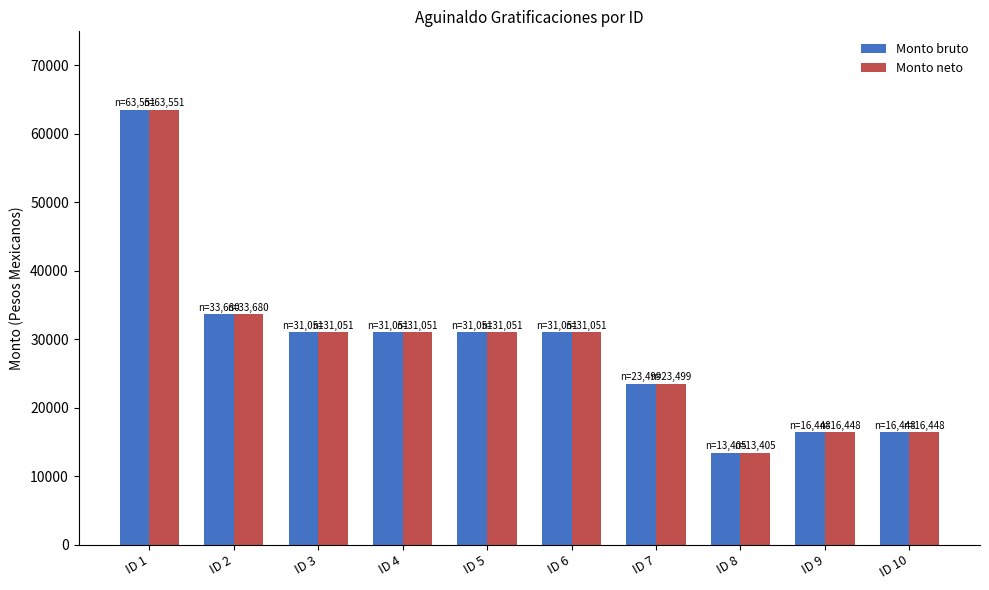

What is the sum of all Monto neto values?

291233.0